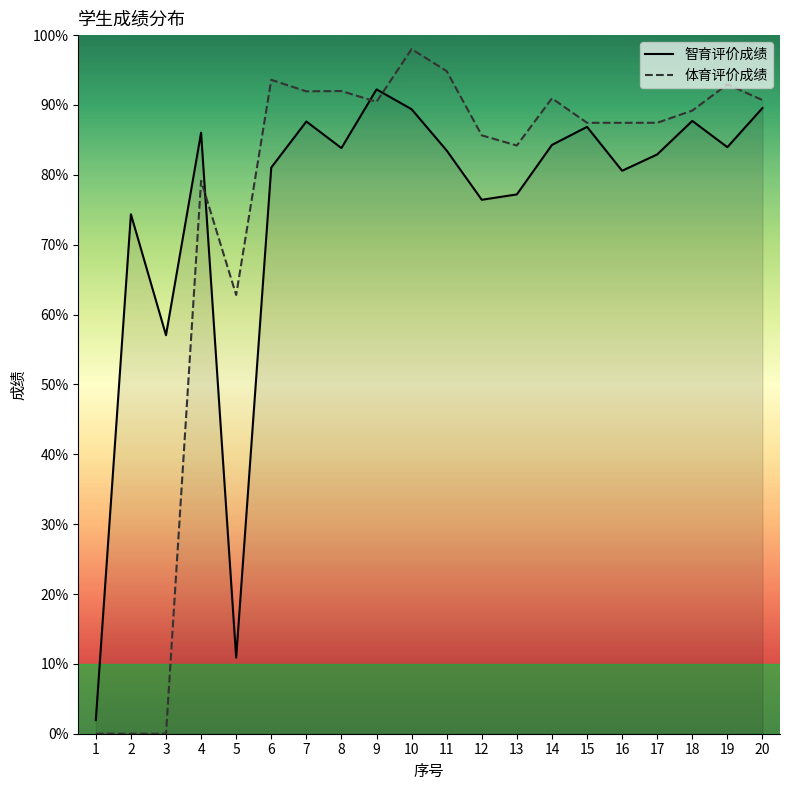

Reading left to right, what are all the values shown in this chart?

智育评价成绩: 1=2.0	2=74.4	3=57.0	4=86.0	5=10.9	6=81.0	7=87.6	8=83.8	9=92.2	10=89.4	11=83.5	12=76.4	13=77.2	14=84.3	15=86.9	16=80.6	17=82.9	18=87.7	19=84.0	20=89.6
体育评价成绩: 1=0.0	2=0.0	3=0.0	4=79.2	5=62.8	6=93.6	7=92.0	8=92.0	9=90.5	10=98.0	11=94.8	12=85.7	13=84.2	14=91.0	15=87.5	16=87.5	17=87.5	18=89.2	19=93.0	20=90.7